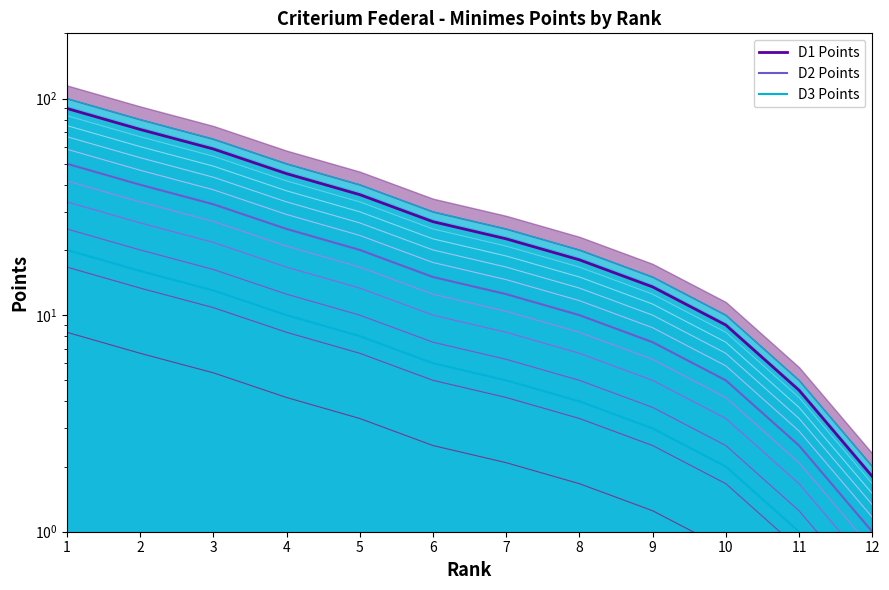

Which has a higher value, 2 or 3?

2